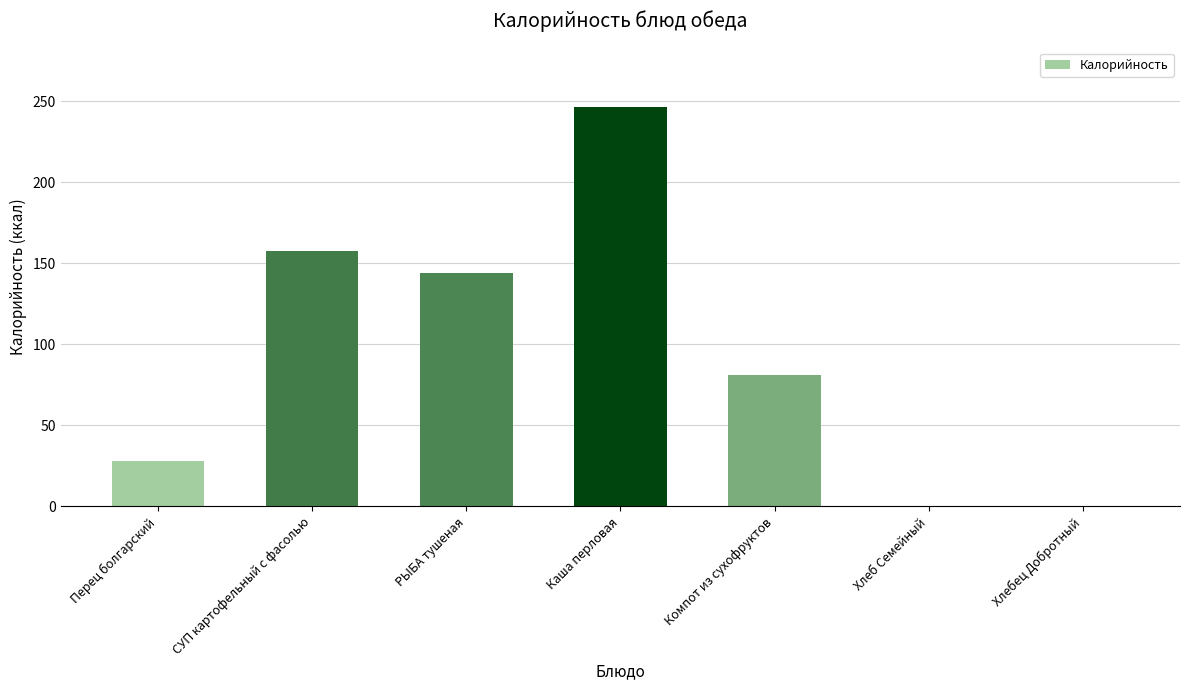

Approximately how many times larger is the value at Перец болгарский compared to Компот из сухофруктов?

0.3